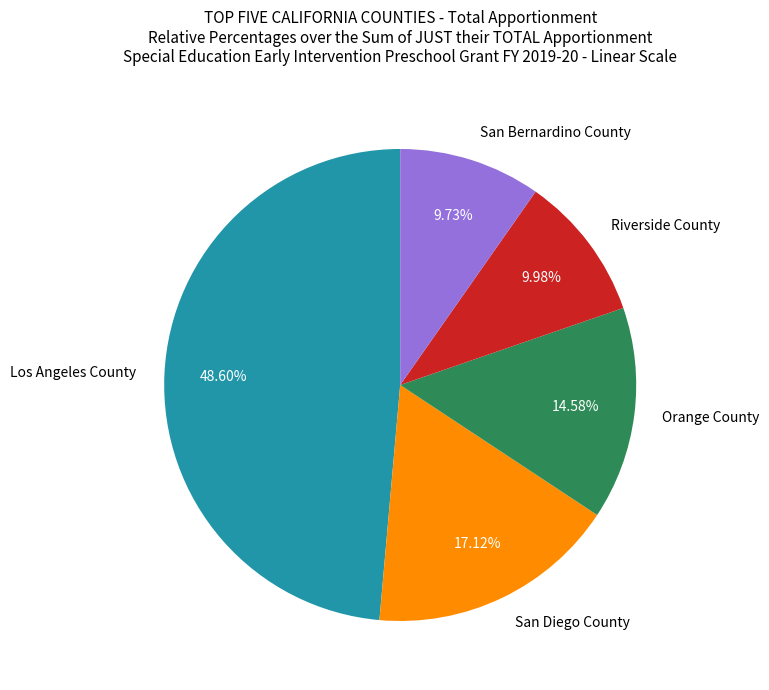

To the nearest percent, what is the average slice percentage?

20%